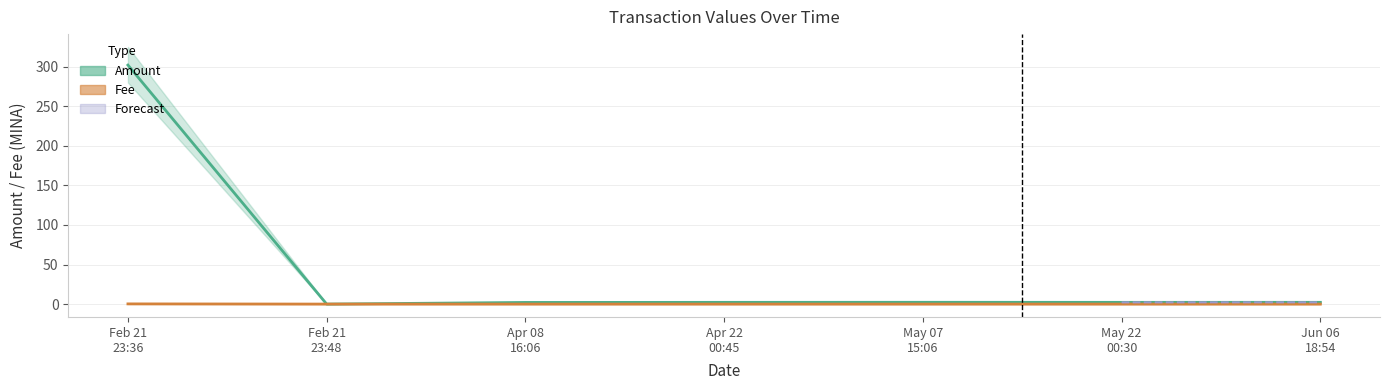

The value of Fee at May 22
00:30 is 0.0. True or false?

True